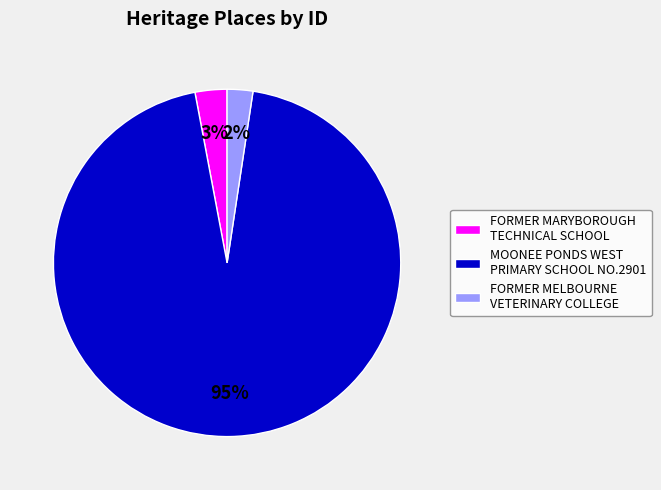

Is the sum of FORMER MELBOURNE VETERINARY COLLEGE and MOONEE PONDS WEST PRIMARY SCHOOL NO.2901 greater than half?

Yes